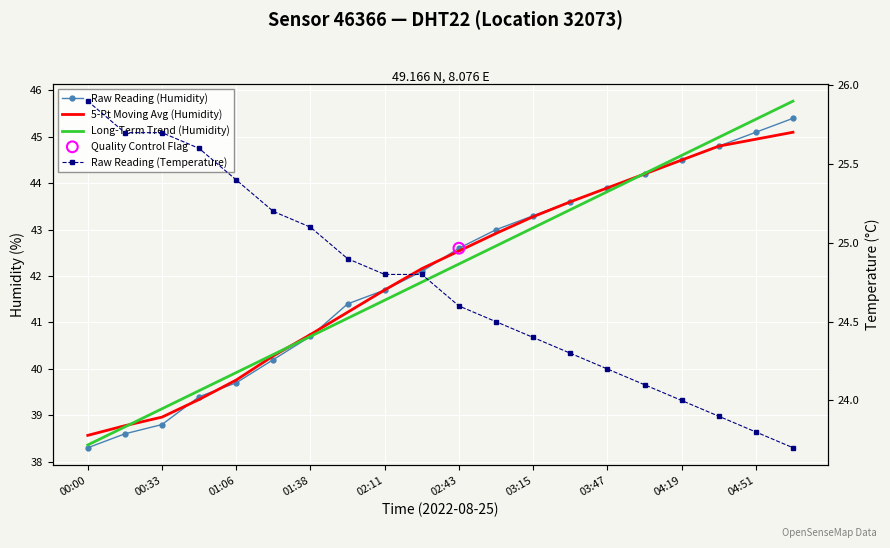

What is the total value across all series at 17?

158.5